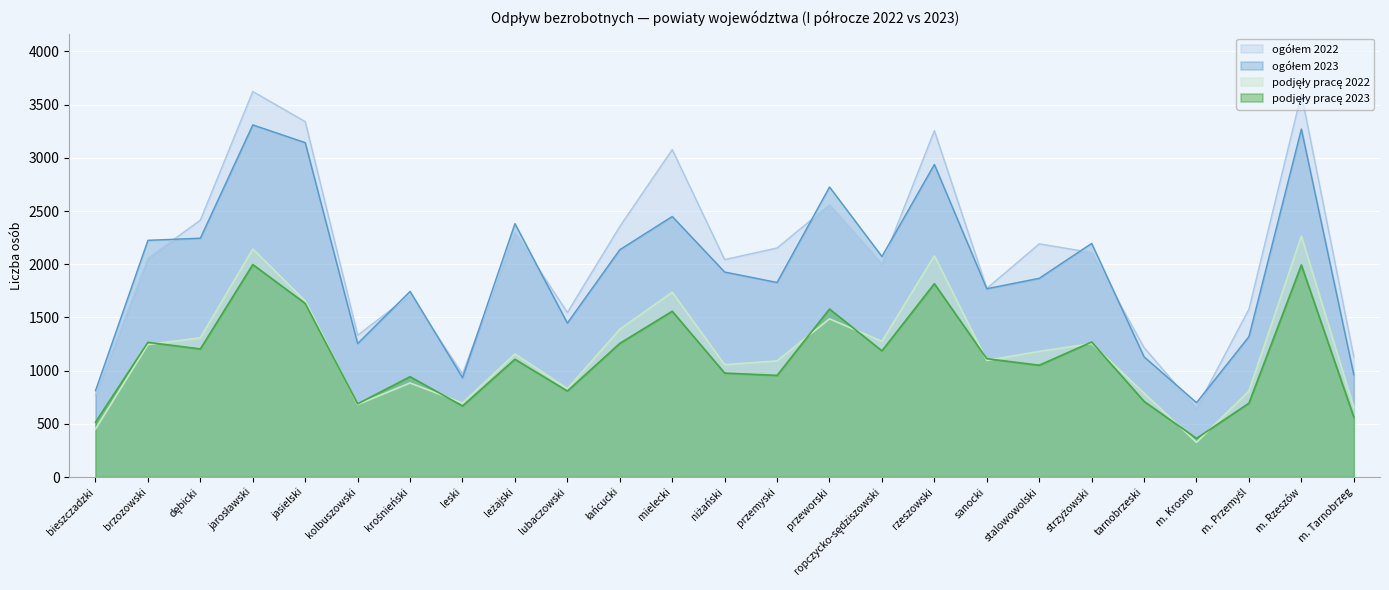

In podjęły pracę 2022, how many points are higher than both neighbors (excluding endpoints)?

8